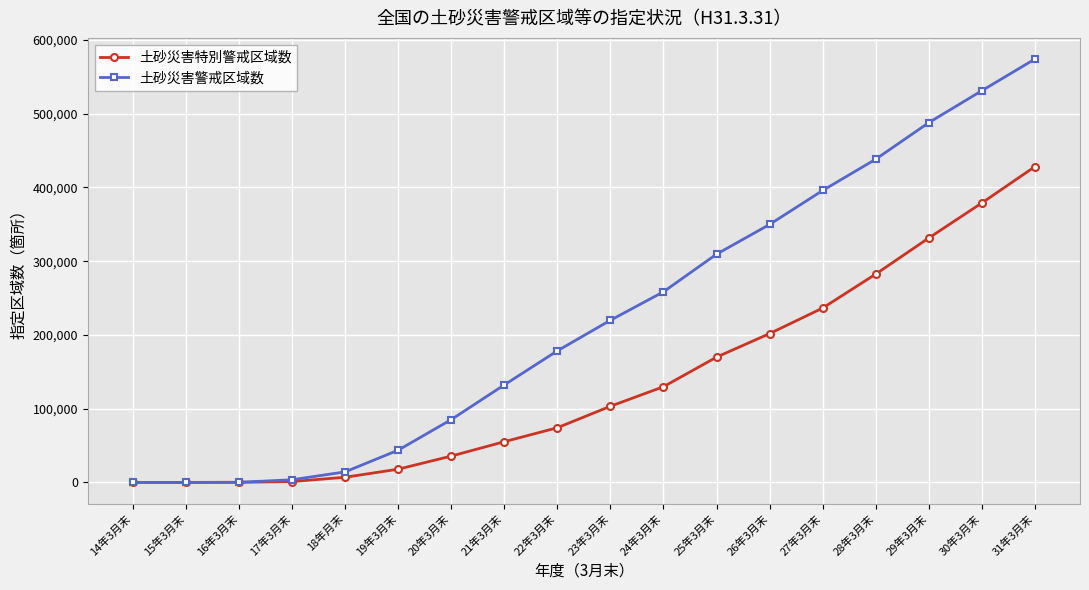

The 土砂災害特別警戒区域数 series shows 35688 at 20年3月末. True or false?

True